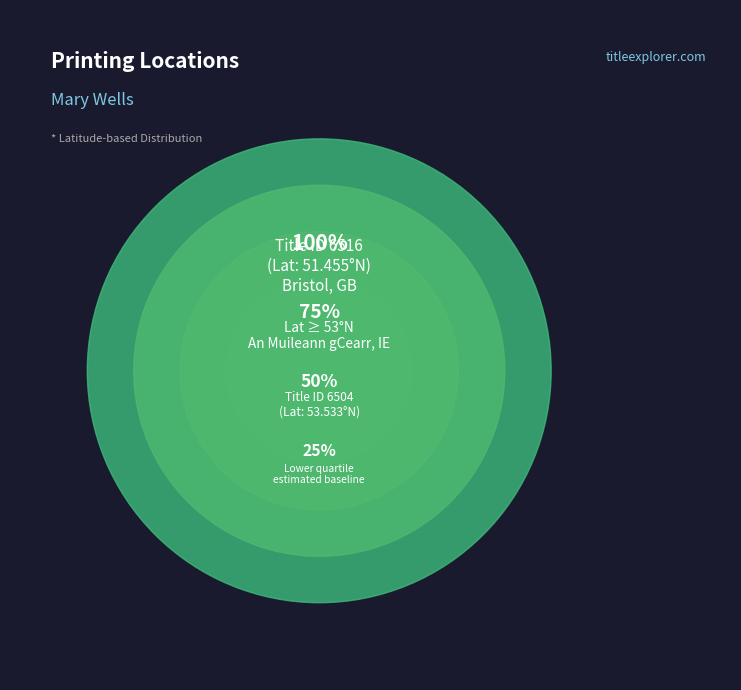

Is there any slice that represents more than half of the pie?

Yes